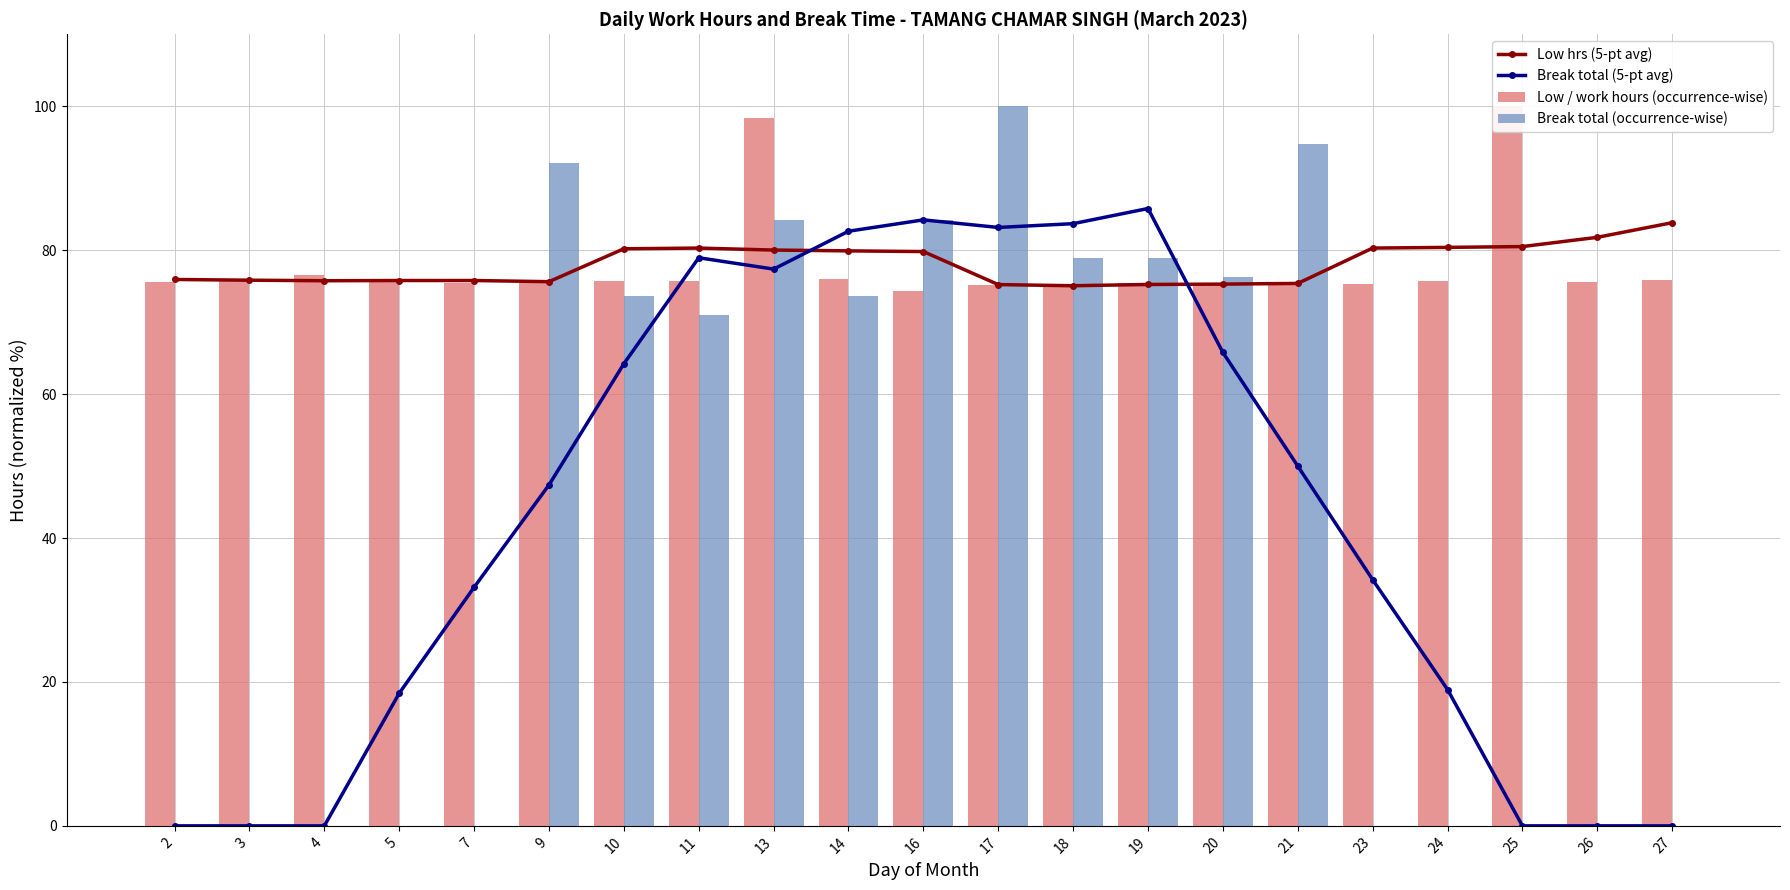

Is it true that Break total (occurrence-wise) equals 76.3 at 20?

True